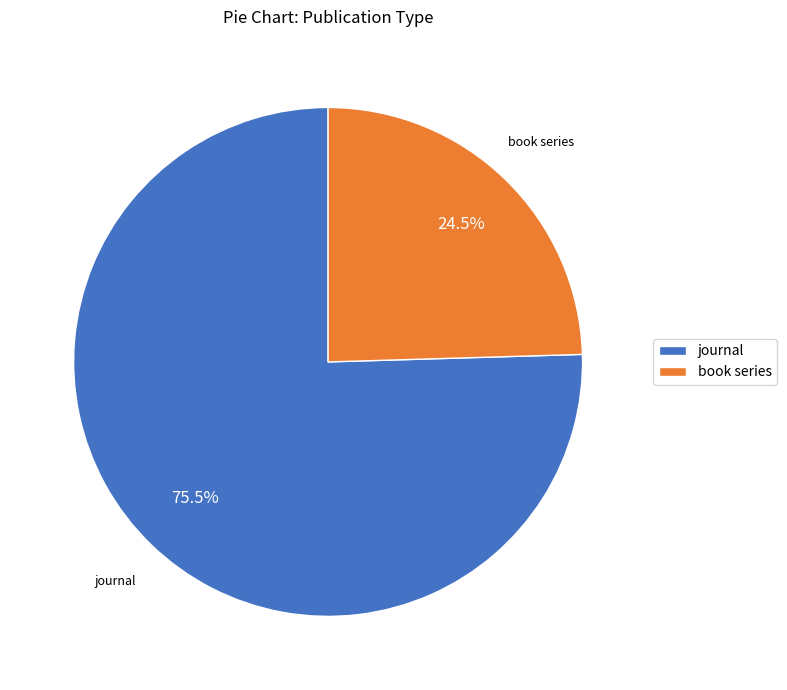

To the nearest percent, what is the combined percentage of journal and book series?

100%